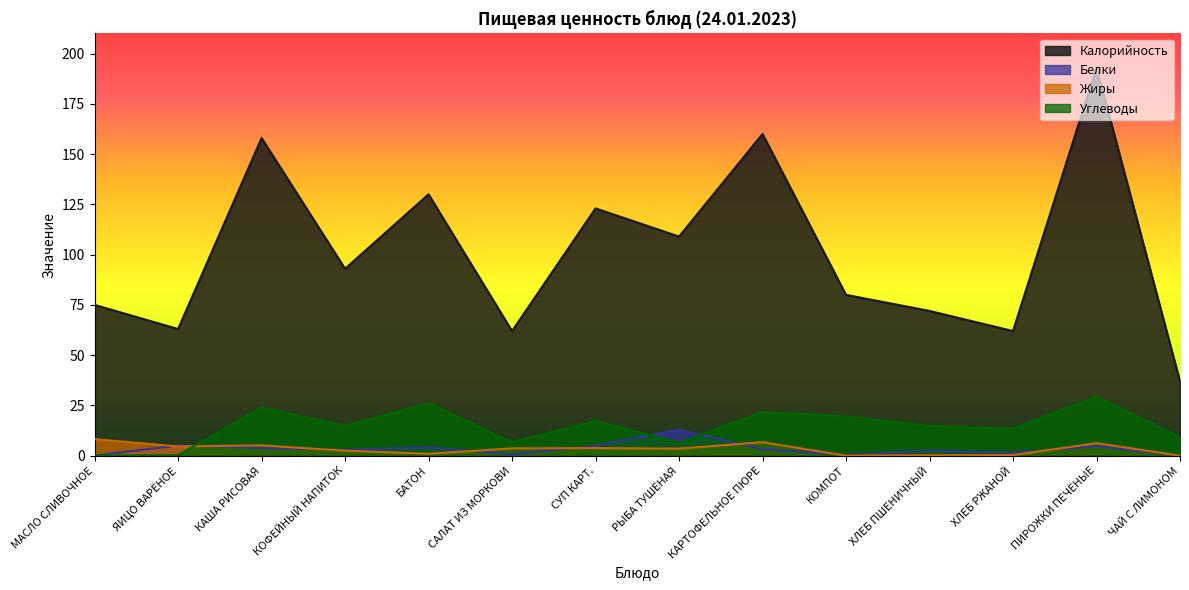

After their last crossing, which series has the higher values: Углеводы or Белки?

Углеводы